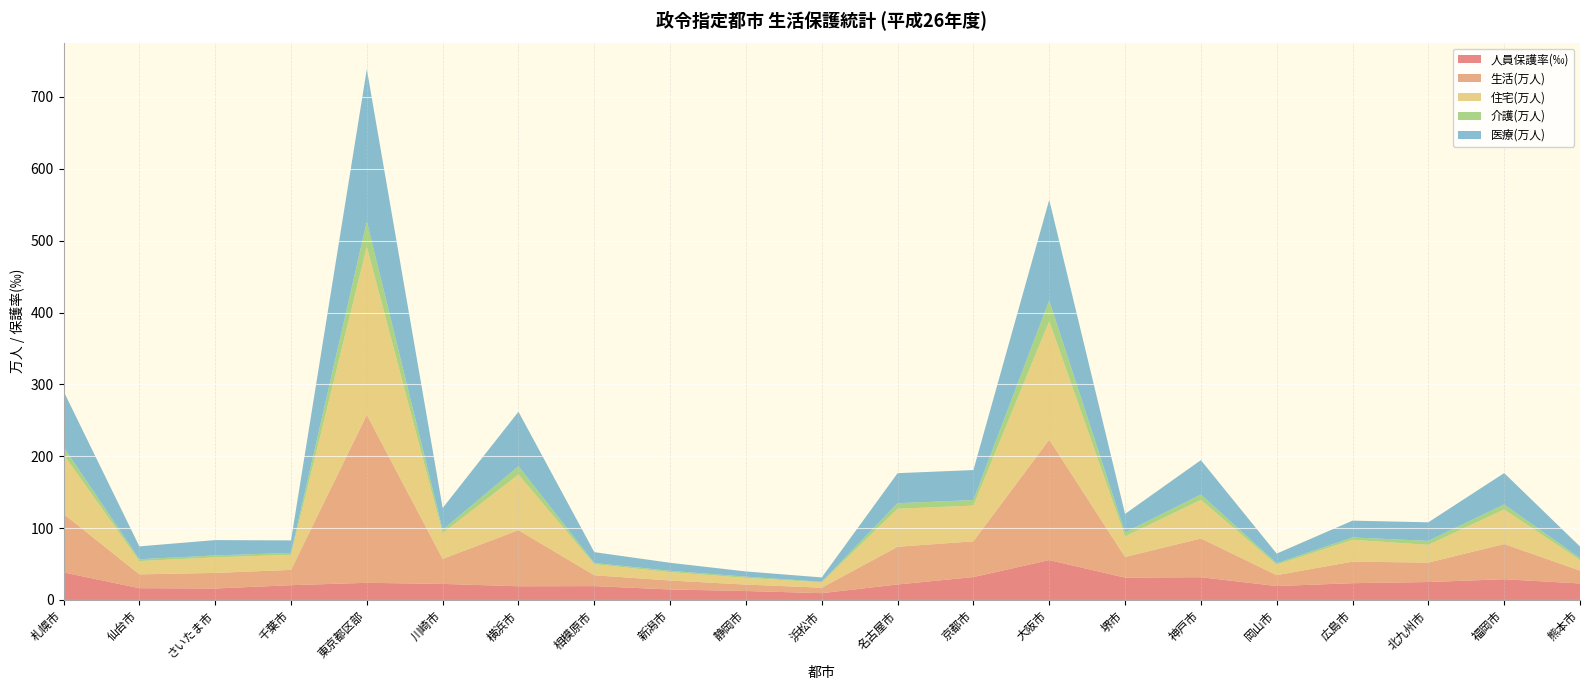

Reading left to right, list all the values displayed in this chart.

人員保護率(‰): 札幌市=38.4	仙台市=16.5	さいたま市=16.0	千葉市=20.6	東京都区部=23.9	川崎市=22.4	横浜市=19.1	相模原市=19.3	新潟市=14.7	静岡市=12.5	浜松市=9.5	名古屋市=21.6	京都市=31.9	大阪市=55.5	堺市=31.1	神戸市=31.7	岡山市=19.4	広島市=23.4	北九州市=25.0	福岡市=28.9	熊本市=23.0
生活(万人): 札幌市=81.5	仙台市=19.2	さいたま市=21.7	千葉市=21.3	東京都区部=233.6	川崎市=34.8	横浜市=78.1	相模原市=15.1	新潟市=12.4	静岡市=8.9	浜松市=7.6	名古屋市=52.4	京都市=49.8	大阪市=167.6	堺市=28.7	神戸市=53.9	岡山市=15.2	広島市=30.0	北九州市=27.0	福岡市=49.0	熊本市=17.9
住宅(万人): 札幌市=82.6	仙台市=18.4	さいたま市=21.7	千葉市=20.9	東京都区部=233.9	川崎市=35.7	横浜市=77.4	相模原市=15.3	新潟市=11.7	静岡市=9.3	浜松市=7.4	名古屋市=52.9	京都市=49.7	大阪市=164.8	堺市=28.6	神戸市=53.7	岡山市=14.5	広島市=30.3	北九州市=24.7	福岡市=48.1	熊本市=14.7
介護(万人): 札幌市=10.5	仙台市=2.6	さいたま市=2.7	千葉市=2.8	東京都区部=35.4	川崎市=4.7	横浜市=11.5	相模原市=1.8	新潟市=1.9	静岡市=1.8	浜松市=0.8	名古屋市=7.7	京都市=7.7	大阪市=28.9	堺市=5.6	神戸市=7.5	岡山市=1.9	広島市=3.4	北九州市=5.5	福岡市=7.0	熊本市=2.8
医療(万人): 札幌市=77.7	仙台市=17.9	さいたま市=21.3	千葉市=17.4	東京都区部=211.9	川崎市=30.4	横浜市=75.8	相模原市=15.1	新潟市=11.1	静岡市=7.2	浜松市=6.0	名古屋市=41.8	京都市=41.7	大阪市=140.1	堺市=25.8	神戸市=47.8	岡山市=13.6	広島市=23.3	北九州市=25.8	福岡市=43.6	熊本市=16.0